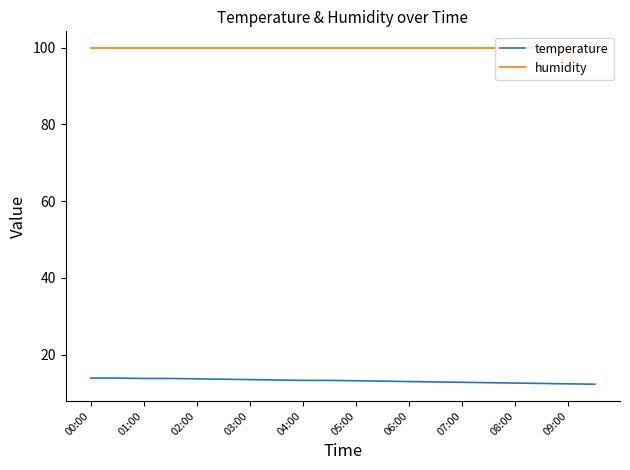

List the series in order of their overall mean, highest first.

humidity, temperature